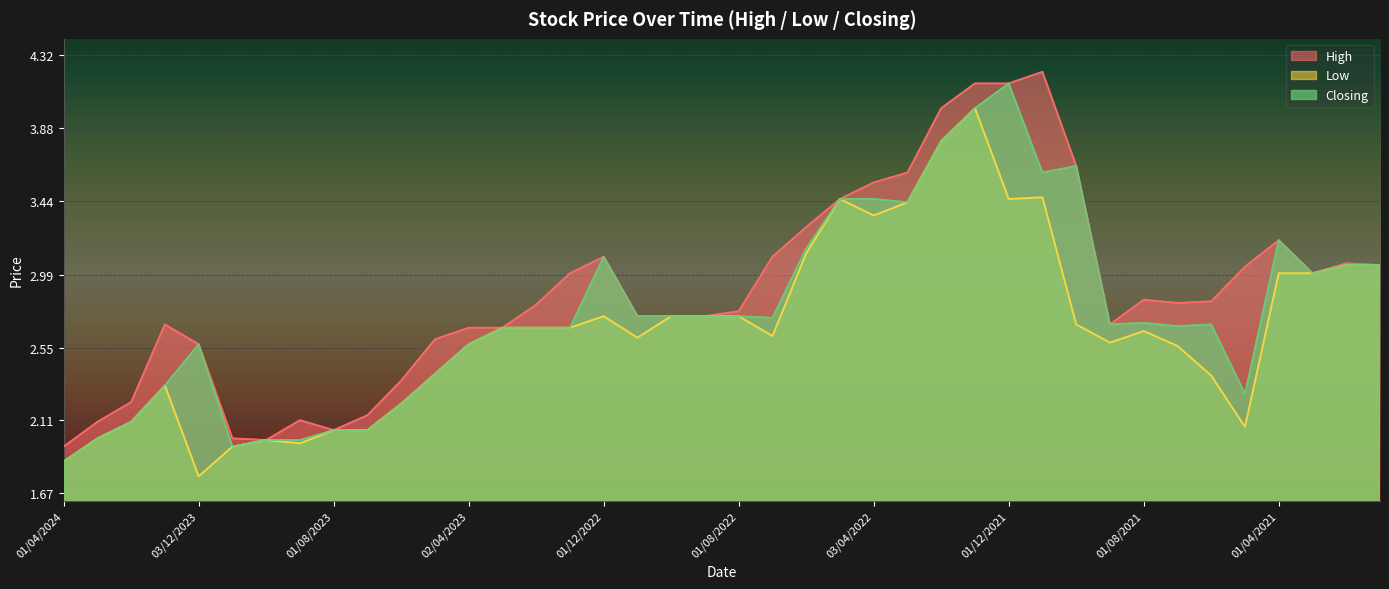

What are all the series names shown in the legend?

High, Low, Closing